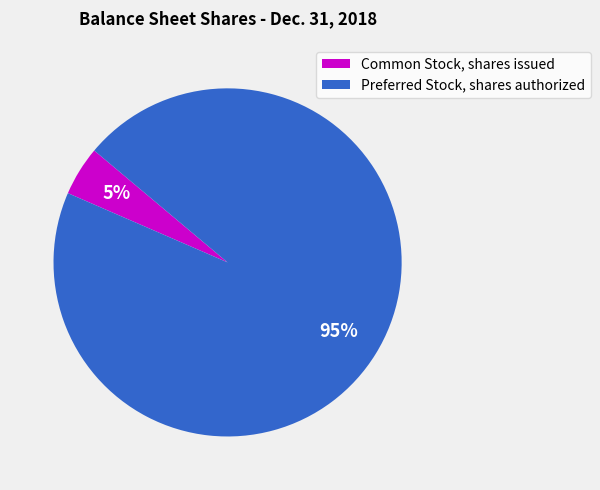

Which has a higher value, Common Stock, shares issued or Preferred Stock, shares authorized?

Preferred Stock, shares authorized